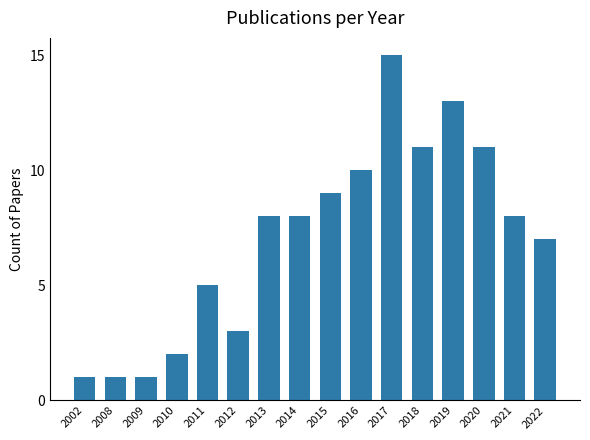

Approximately how many times larger is the value at 2019 compared to 2018?

1.2